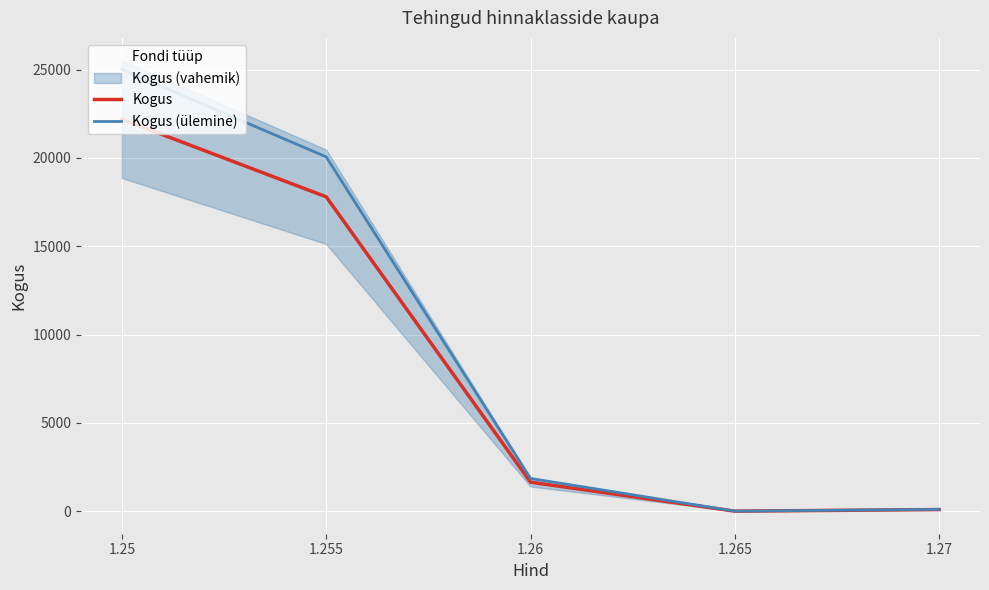

Reading left to right, list all the values displayed in this chart.

Kogus: 22190.0	17800.0	1650.0	10.0	100.0
Kogus (ülemine): 25008.1	20060.6	1859.5	11.3	112.7